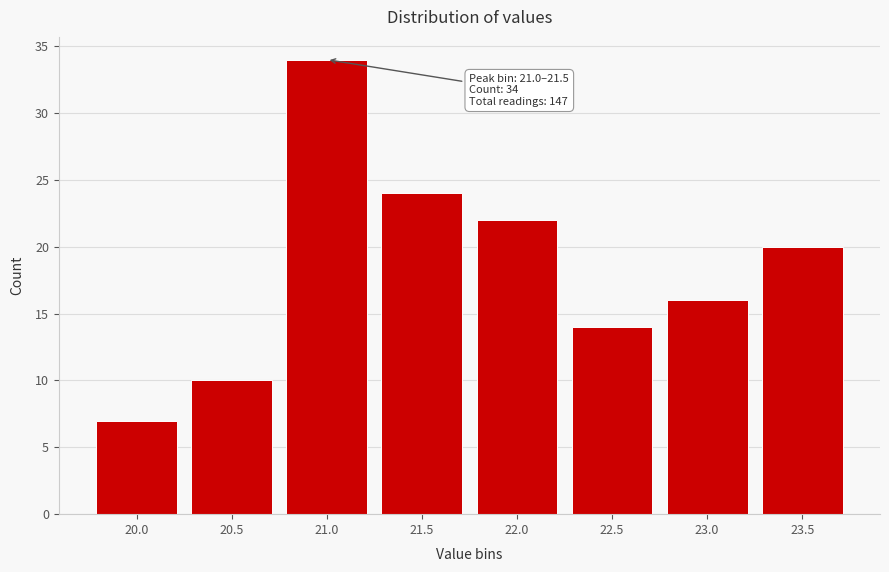

Reading left to right, transcribe all the data shown in this chart.

7	10	34	24	22	14	16	20